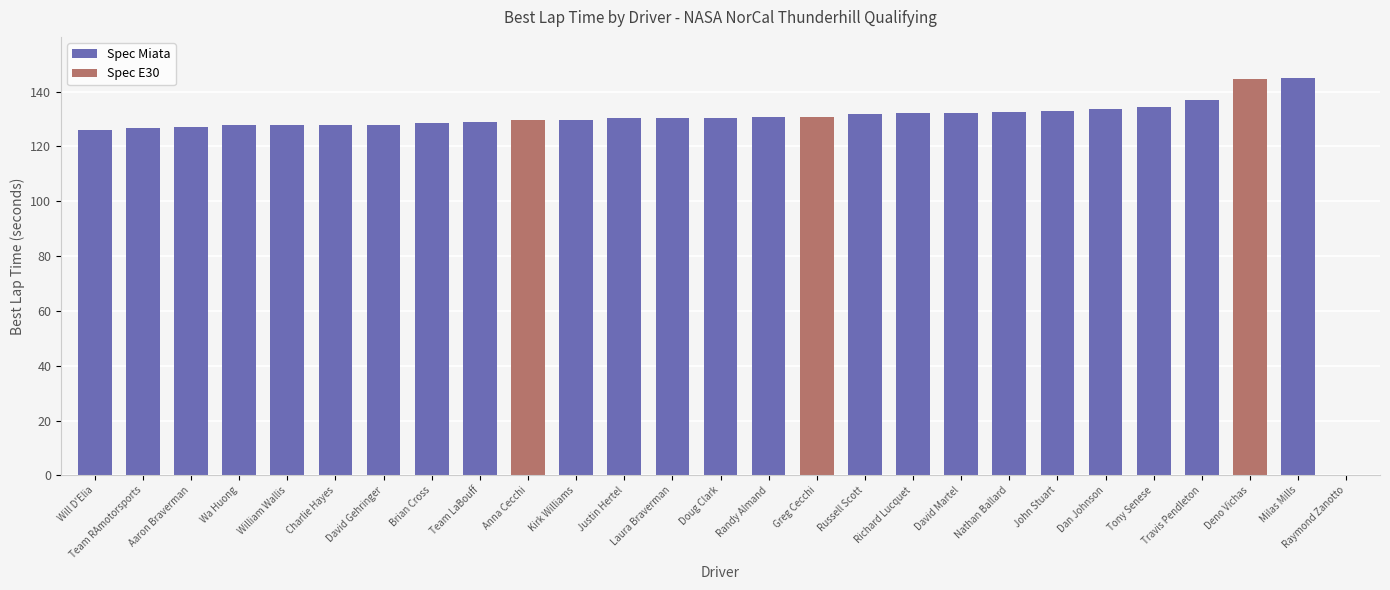

At which label is the value closest to 72?

Will D'Elia